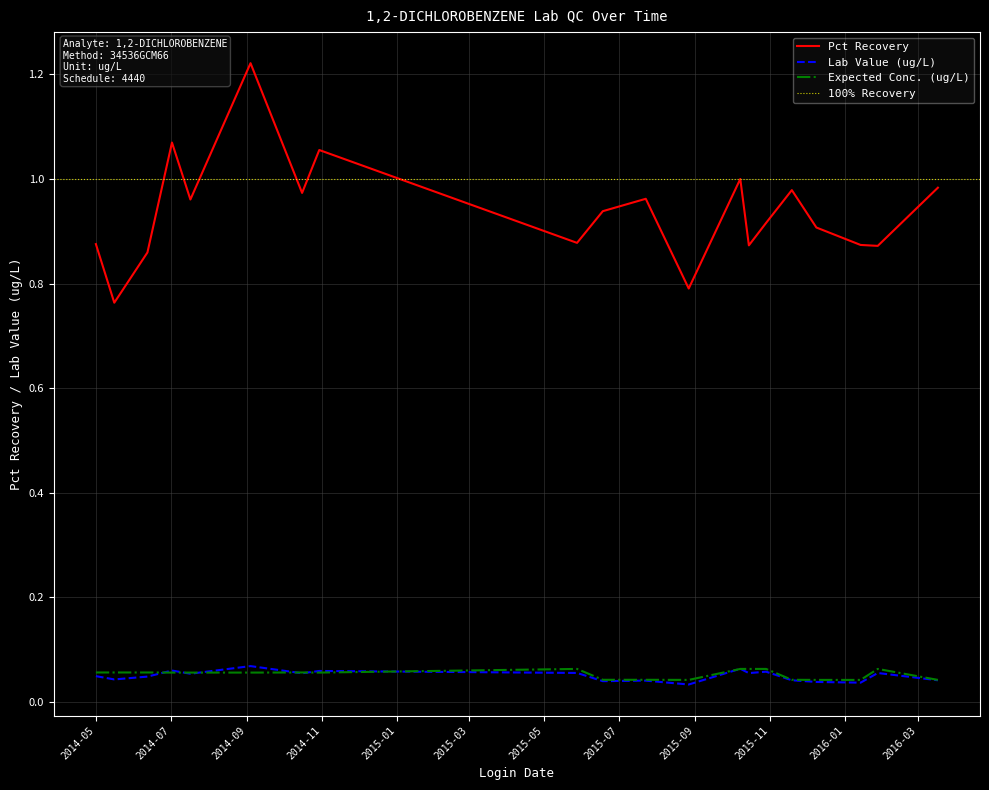

Is the value of Lab Value at 2015-10-08 greater than the value of Expected Conc. at 2014-09-04?

Yes